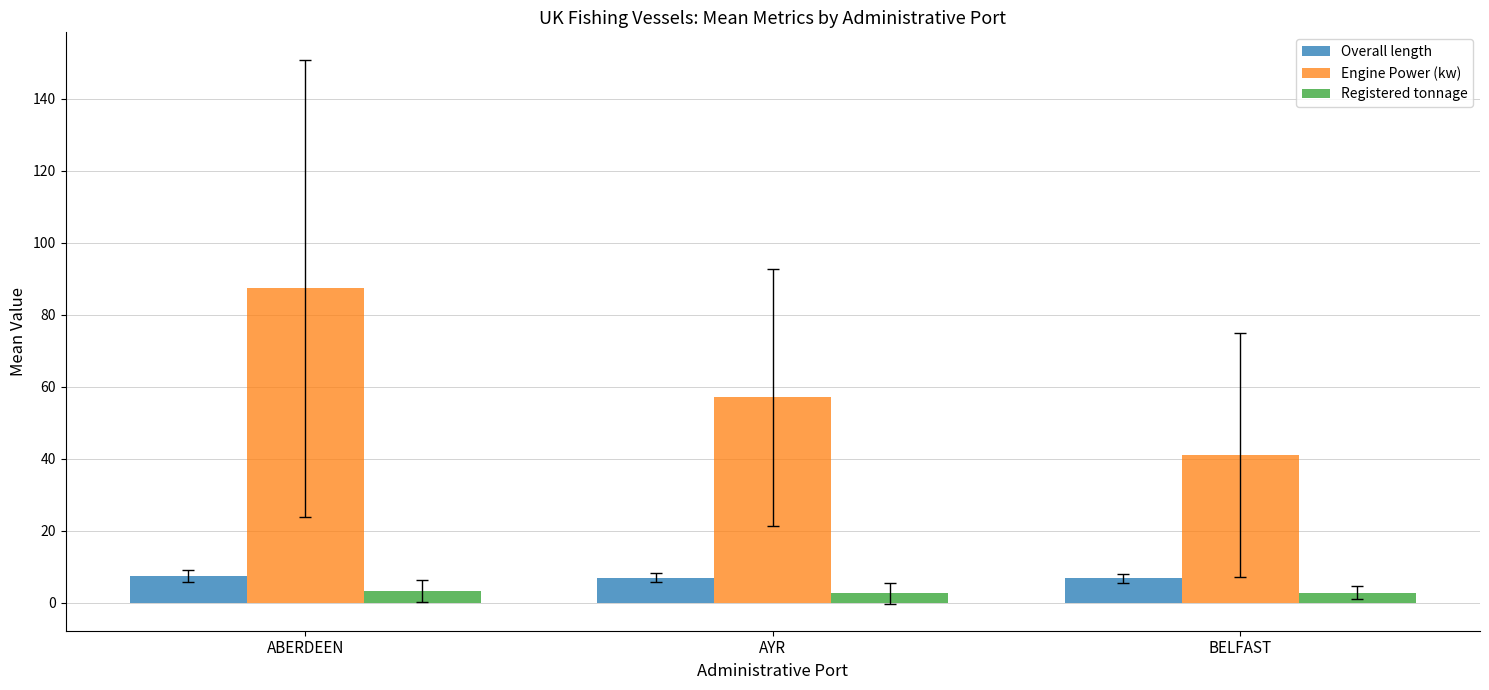

What is the smallest value displayed?

2.6